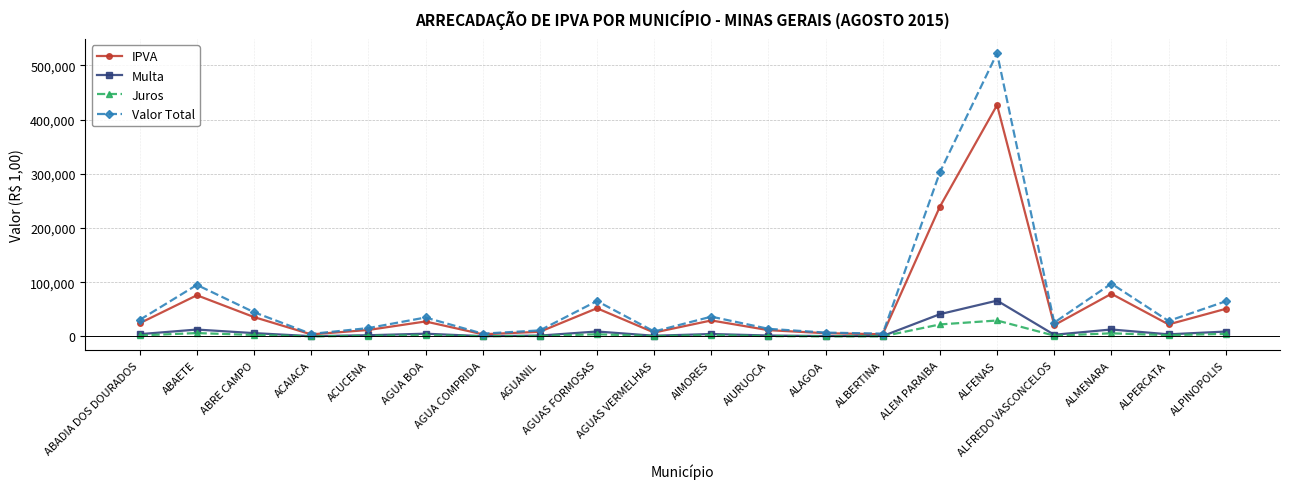

List the series in order of their peak value, highest first.

Valor Total, IPVA, Multa, Juros